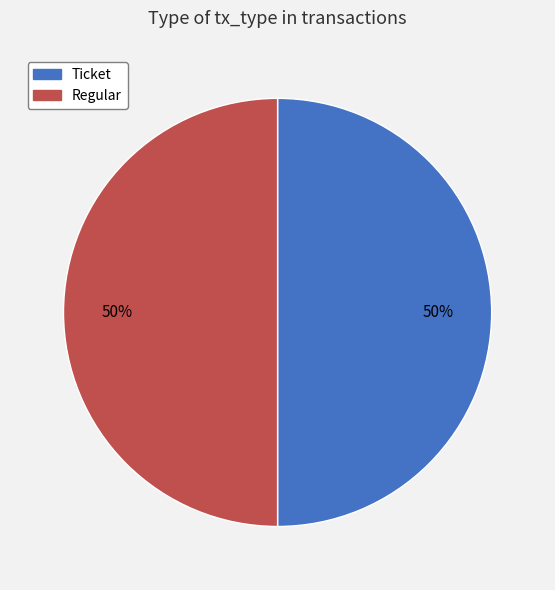

What percentage is the Regular slice, to the nearest percent?

50%